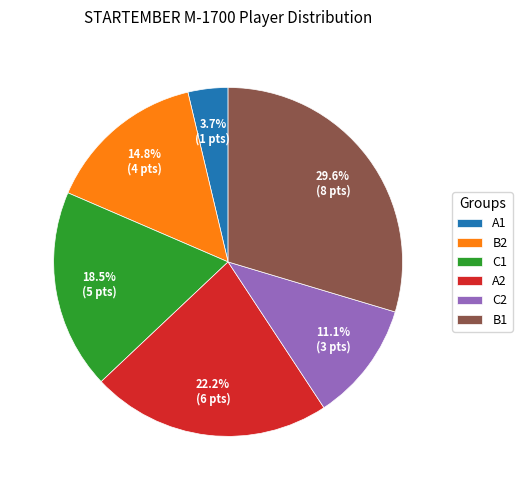

Combined, what portion of the pie is A1 and C2?

14.8%